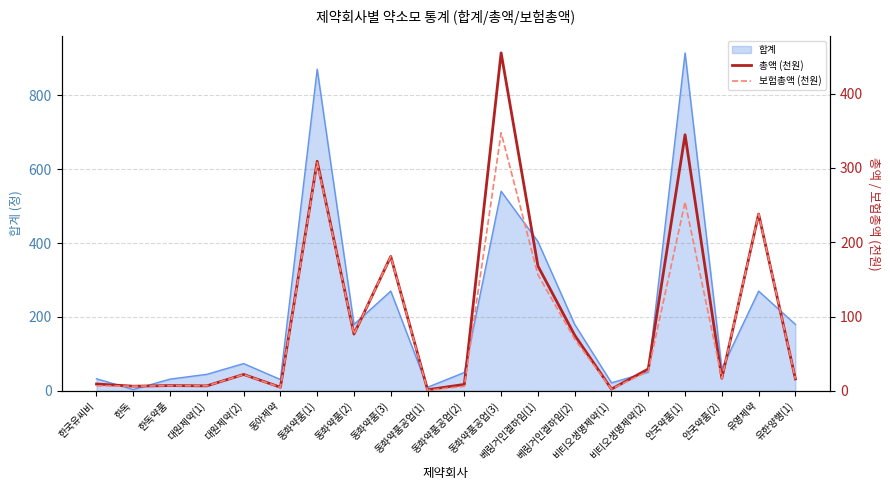

What is the highest value of the 합계 series?

914